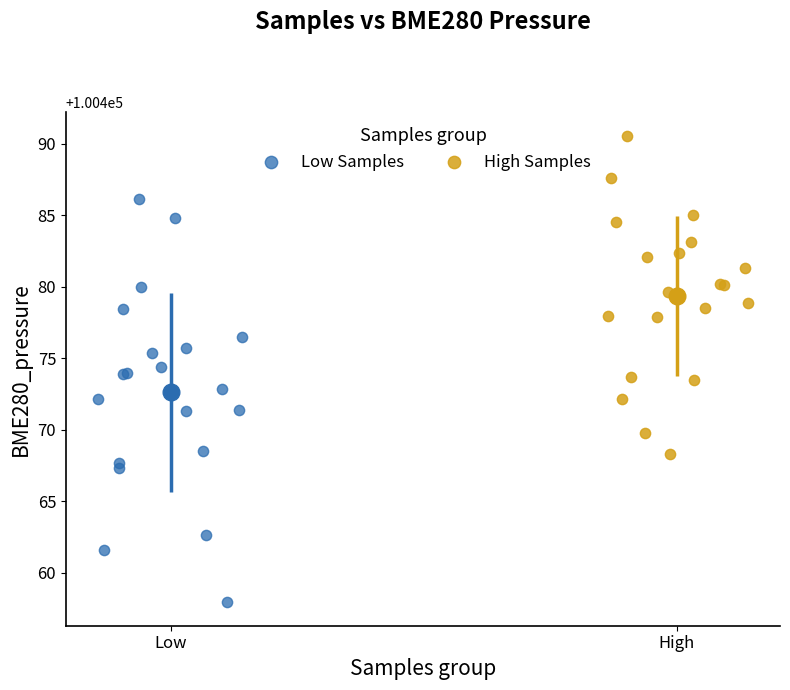

Which series contains the lowest Y value?

Low Samples